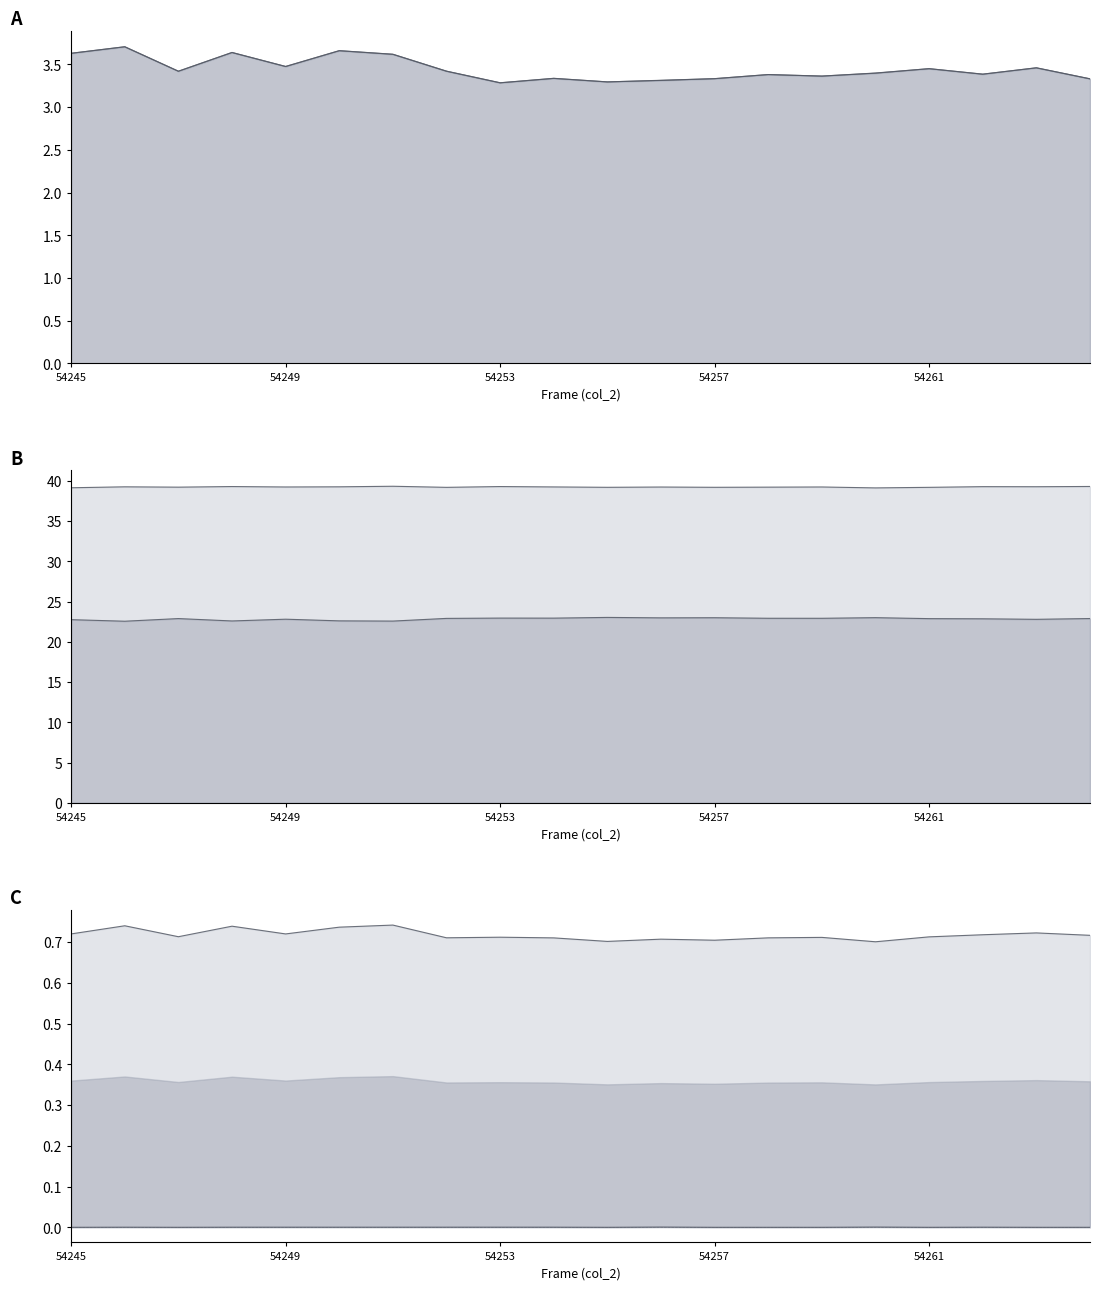

What is the minimum value for upper ratio?

0.7